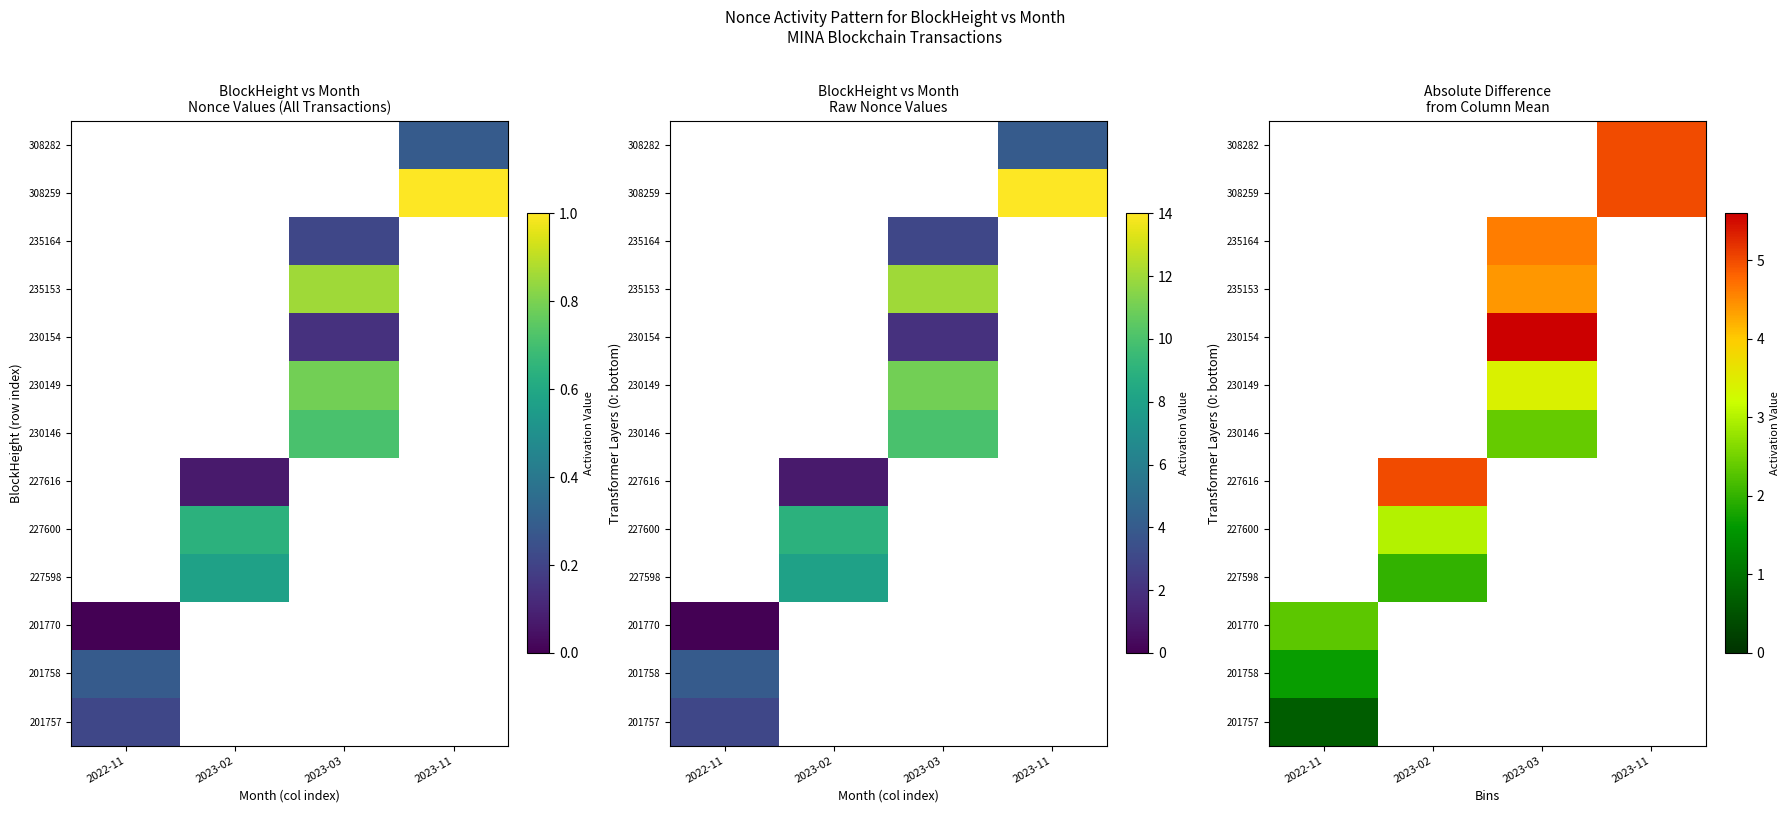

Count the number of categories in the chart.

4